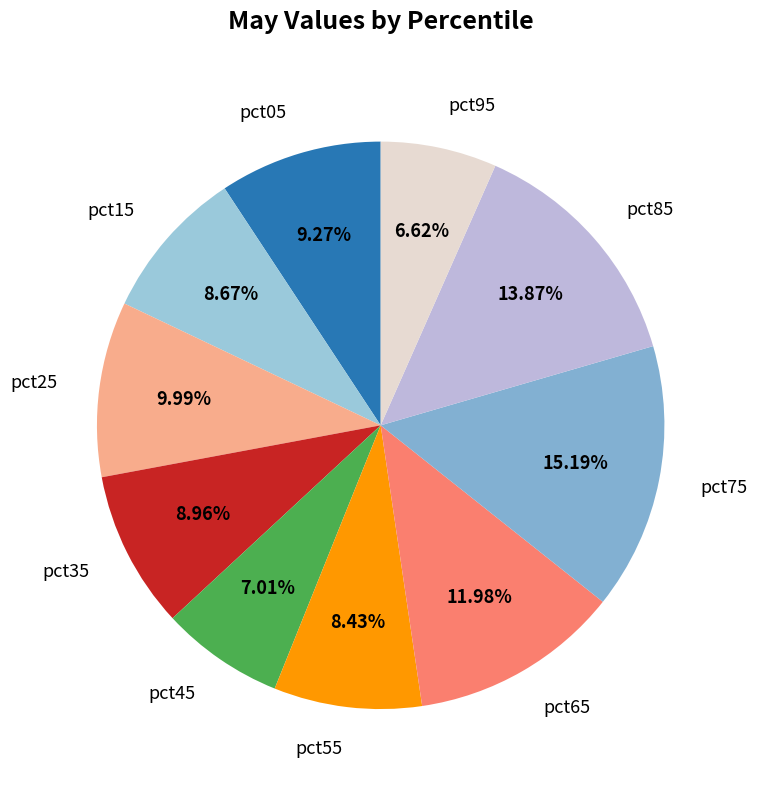

Is there any slice that represents more than half of the pie?

No